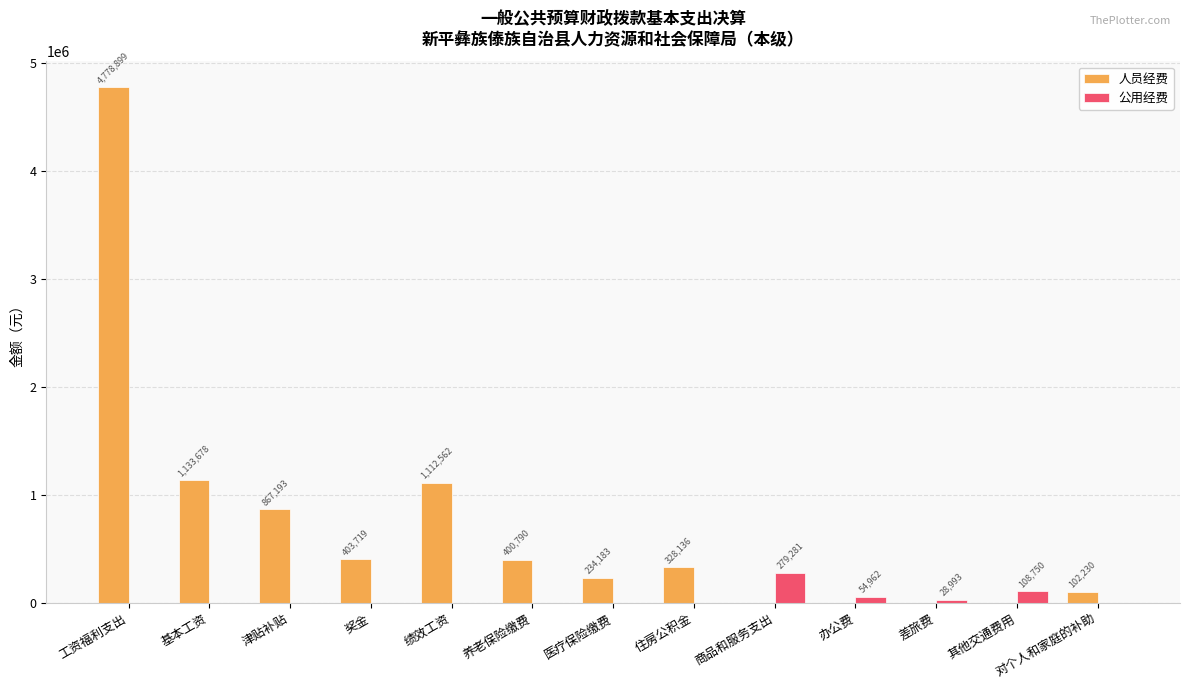

Which series has the largest total across all categories?

人员经费